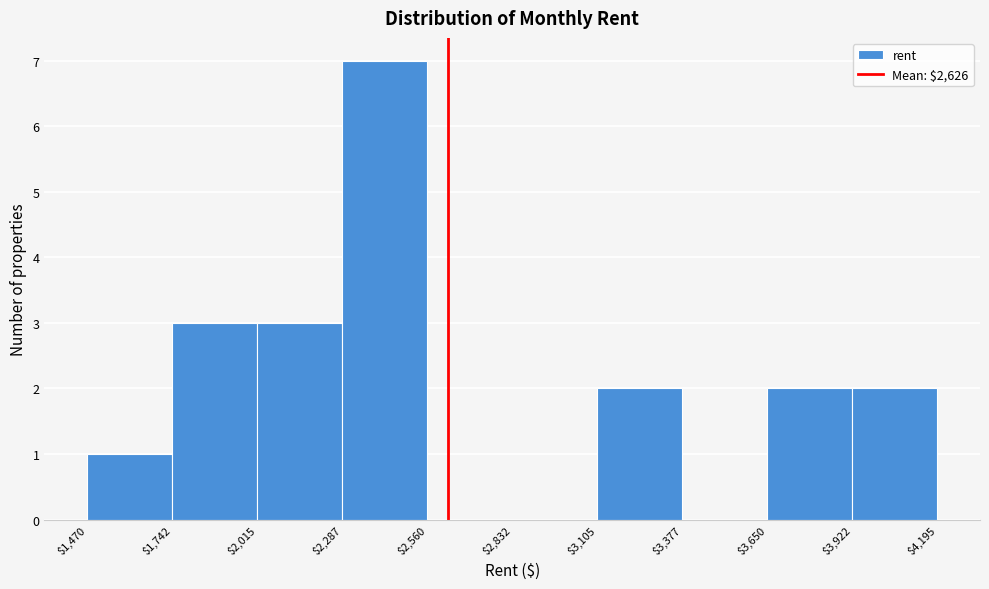

Which range on the x-axis has the tallest bar?

$2,287 to $2,560